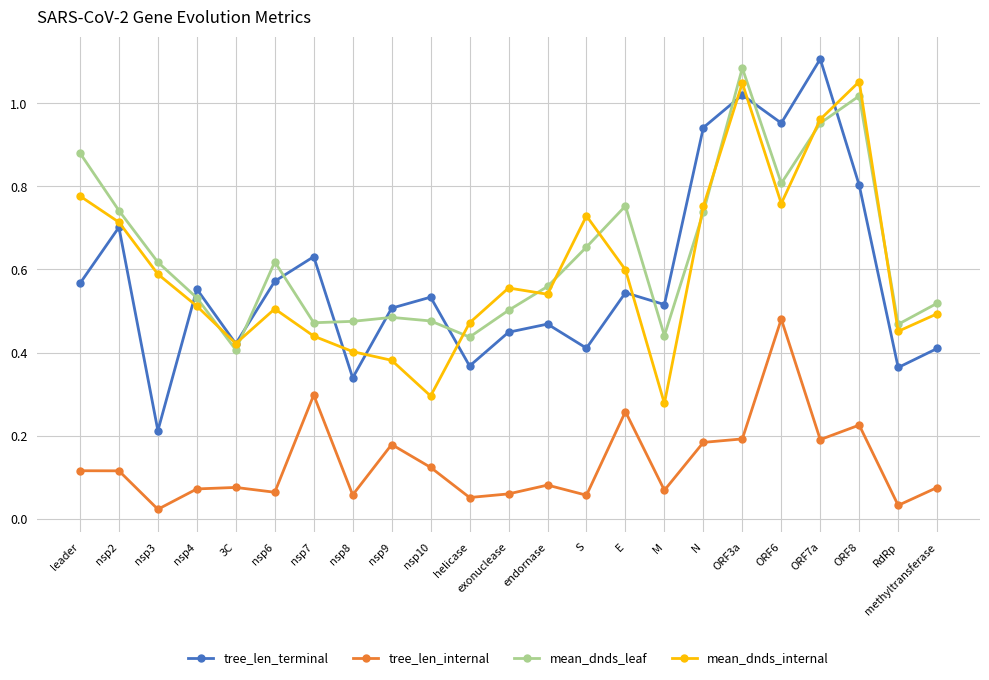

Which series has the largest range (max minus min)?

tree_len_terminal